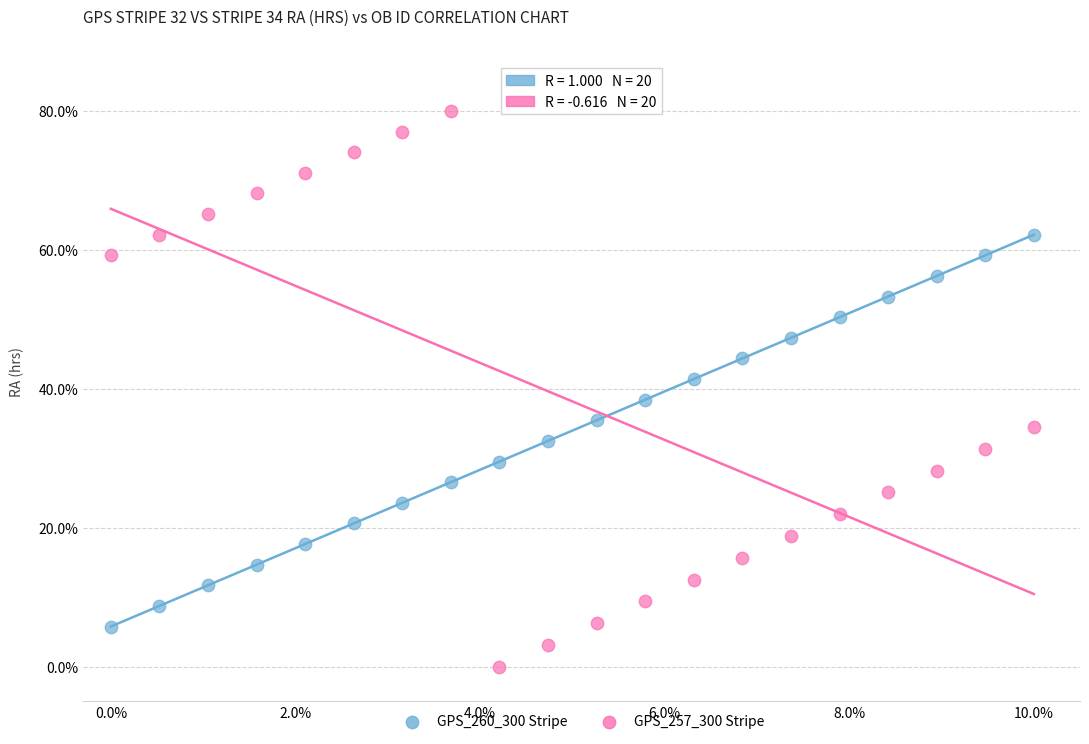

Which series reaches the maximum Y coordinate?

GPS_257_300 Stripe